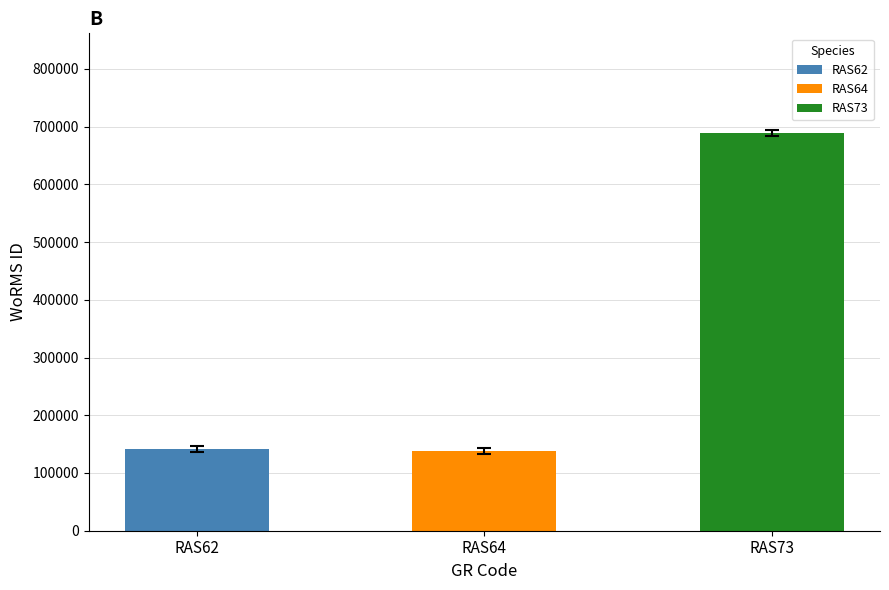

Which has a higher value, RAS73 or RAS64?

RAS73